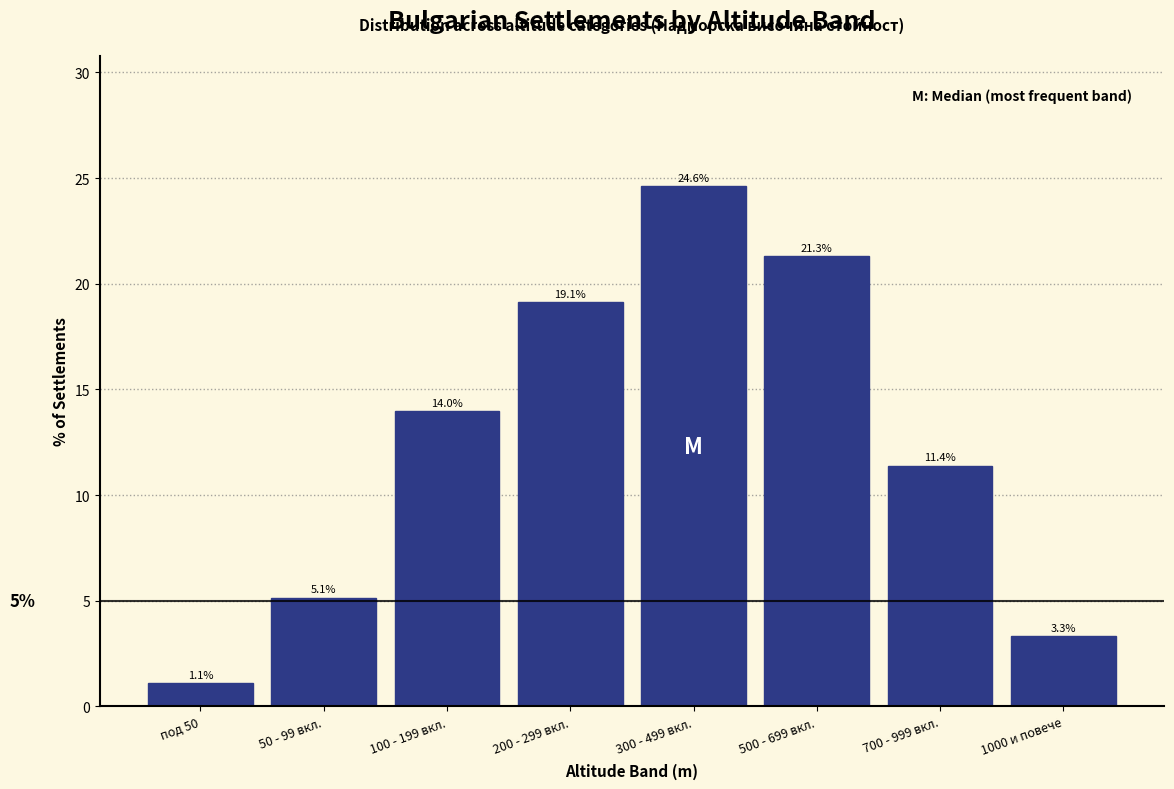

Reading left to right, extract all data points from this chart.

1.1	5.1	14.0	19.1	24.6	21.3	11.4	3.3